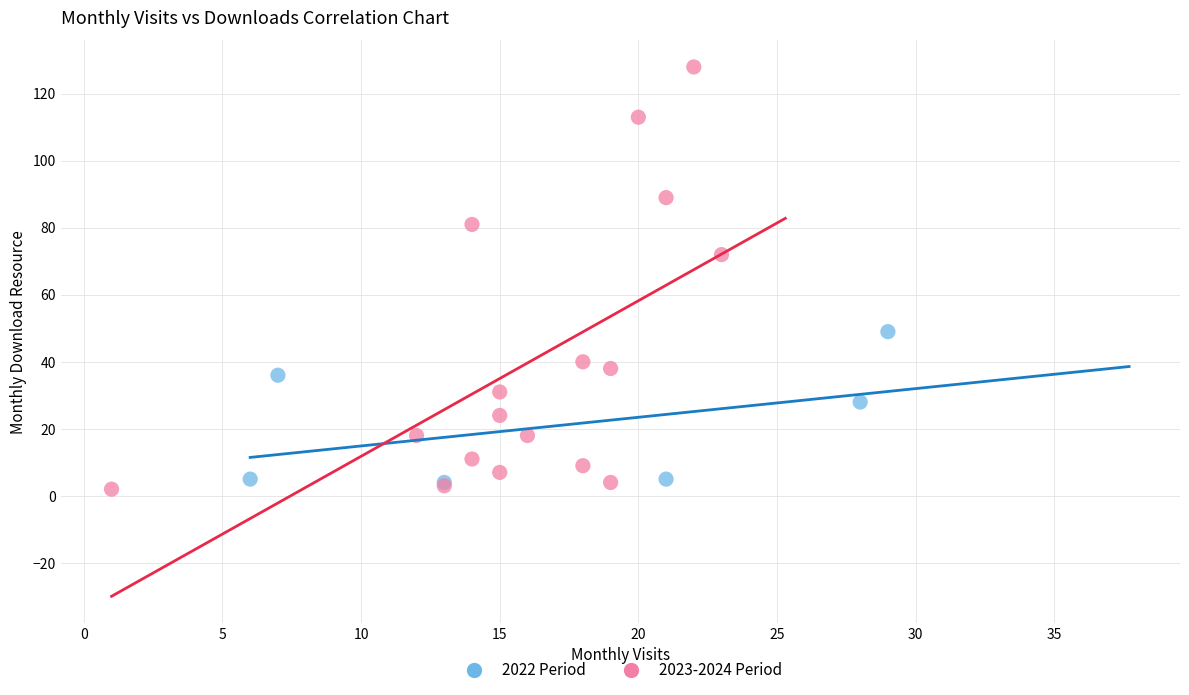

Which series contains the highest Y value?

2023-2024 Period